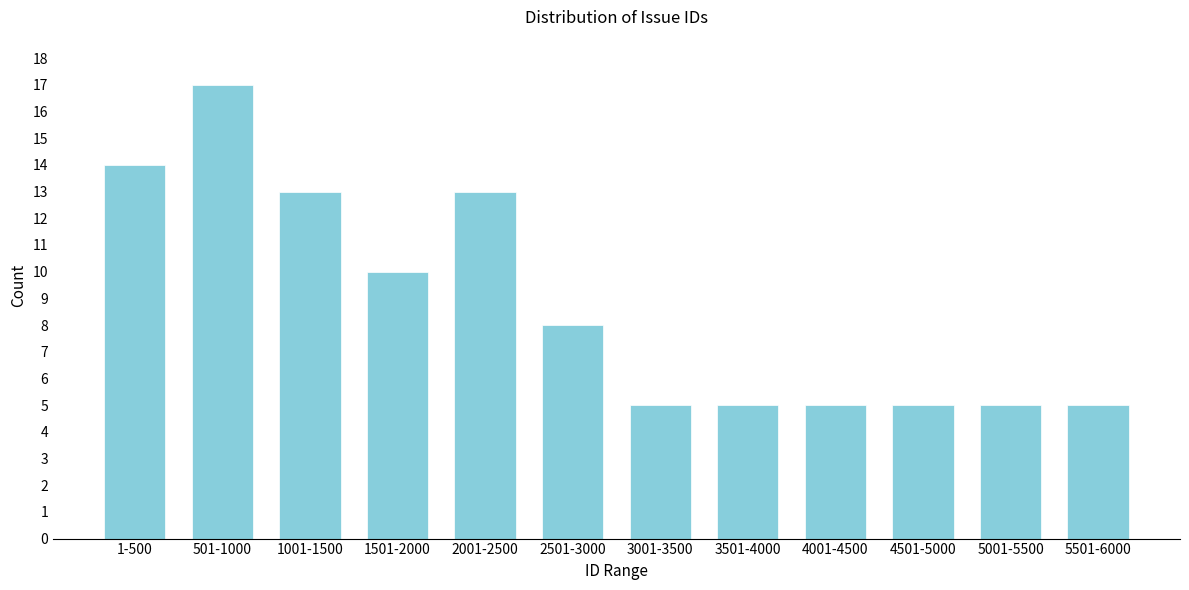

Reading left to right, transcribe all the data shown in this chart.

14	17	13	10	13	8	5	5	5	5	5	5